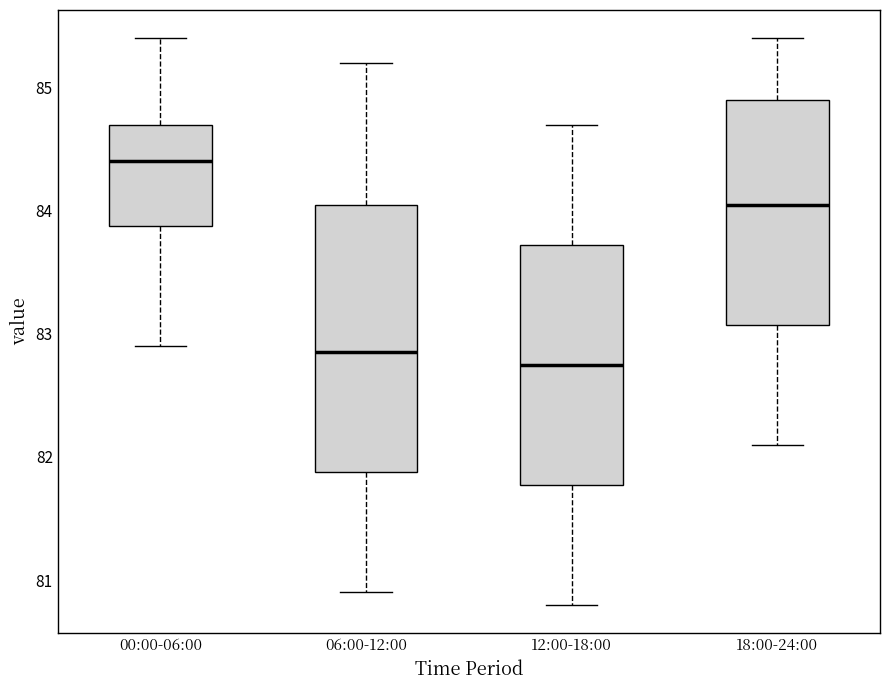

Where does the upper whisker of the box for 18:00-24:00 end on the y-axis? The values are not printed on the chart, so give them approximately, as read against the axis.

85.4